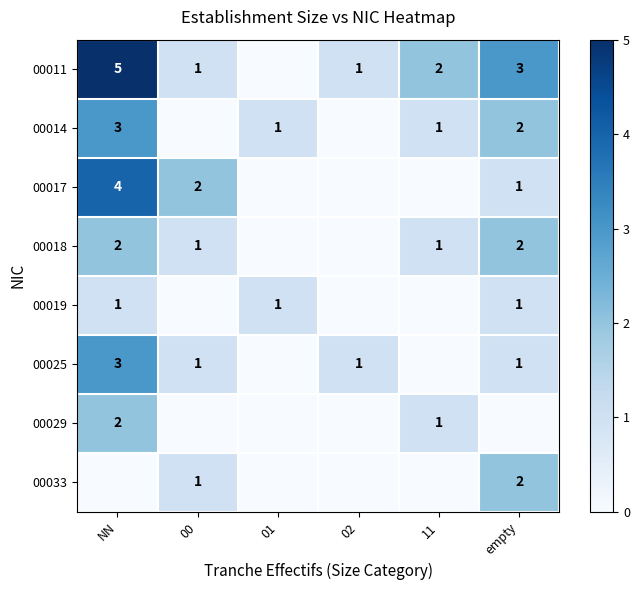

Is the value of 00014 at empty greater than the value of 00033 at 00?

Yes